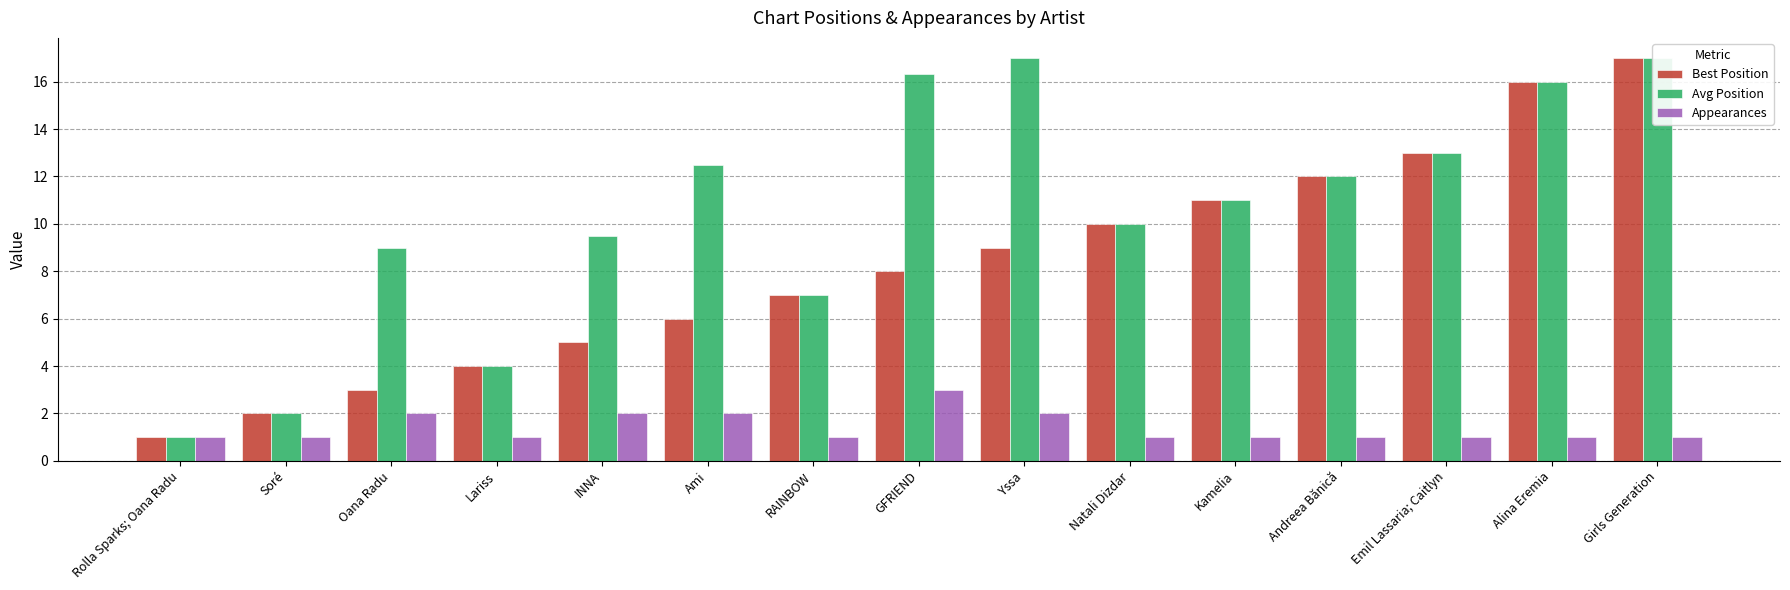

Reading right to left, what are all the values shown in this chart?

Best Position: Girls Generation=17.0	Alina Eremia=16.0	Emil Lassaria; Caitlyn=13.0	Andreea Bănică=12.0	Kamelia=11.0	Natali Dizdar=10.0	Yssa=9.0	GFRIEND=8.0	RAINBOW=7.0	Ami=6.0	INNA=5.0	Lariss=4.0	Oana Radu=3.0	Soré=2.0	Rolla Sparks; Oana Radu=1.0
Avg Position: Girls Generation=17.0	Alina Eremia=16.0	Emil Lassaria; Caitlyn=13.0	Andreea Bănică=12.0	Kamelia=11.0	Natali Dizdar=10.0	Yssa=17.0	GFRIEND=16.3	RAINBOW=7.0	Ami=12.5	INNA=9.5	Lariss=4.0	Oana Radu=9.0	Soré=2.0	Rolla Sparks; Oana Radu=1.0
Appearances: Girls Generation=1.0	Alina Eremia=1.0	Emil Lassaria; Caitlyn=1.0	Andreea Bănică=1.0	Kamelia=1.0	Natali Dizdar=1.0	Yssa=2.0	GFRIEND=3.0	RAINBOW=1.0	Ami=2.0	INNA=2.0	Lariss=1.0	Oana Radu=2.0	Soré=1.0	Rolla Sparks; Oana Radu=1.0